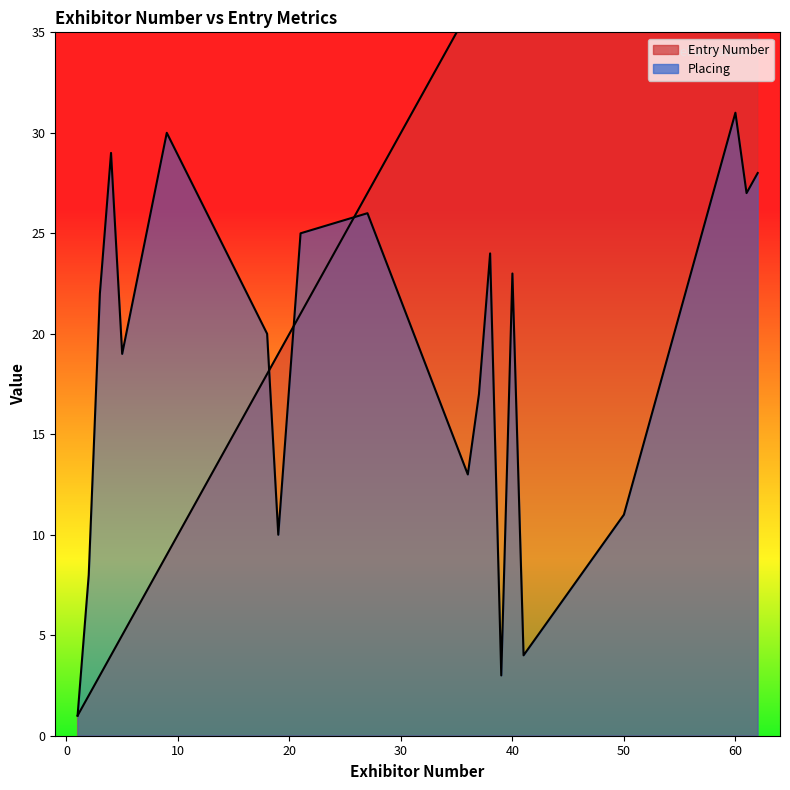

Reading left to right, transcribe all the data shown in this chart.

Entry Number: 1=1	2=2	3=3	4=4	5=5	9=9	18=18	19=19	21=21	27=27	36=36	37=37	38=38	39=39	40=40	41=41	50=50	60=60	61=61	62=62
Placing: 1=1	2=8	3=22	4=29	5=19	9=30	18=20	19=10	21=25	27=26	36=13	37=17	38=24	39=3	40=23	41=4	50=11	60=31	61=27	62=28